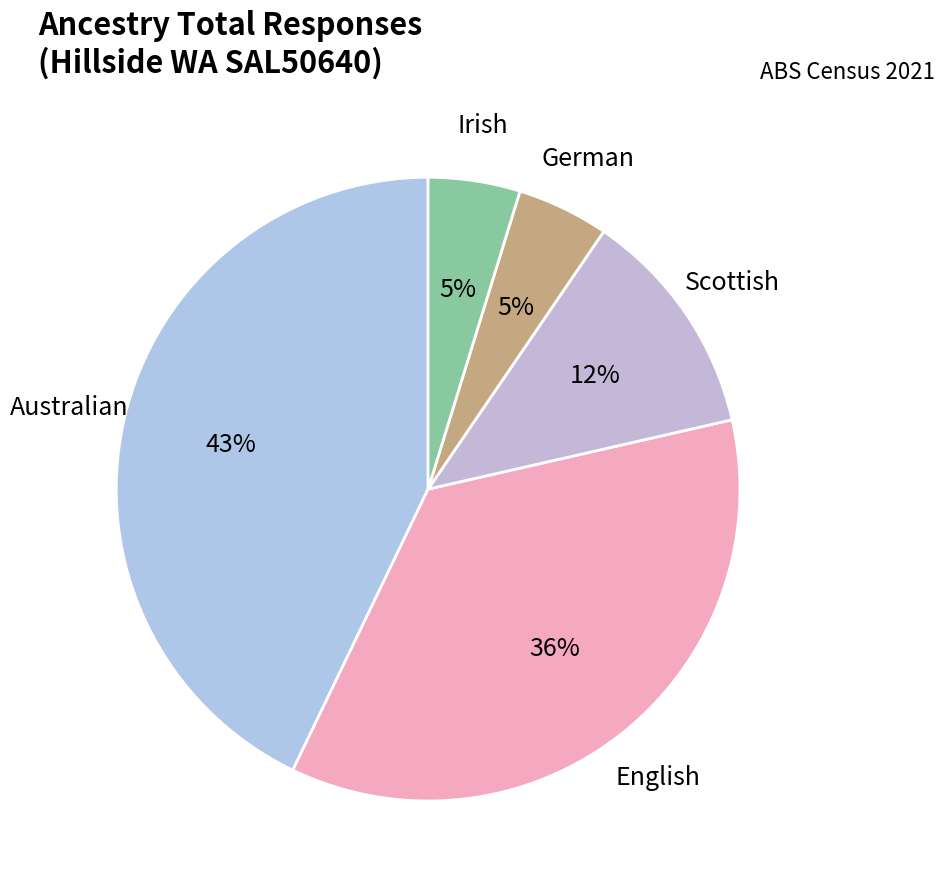

To the nearest percent, what is the average slice percentage?

20%